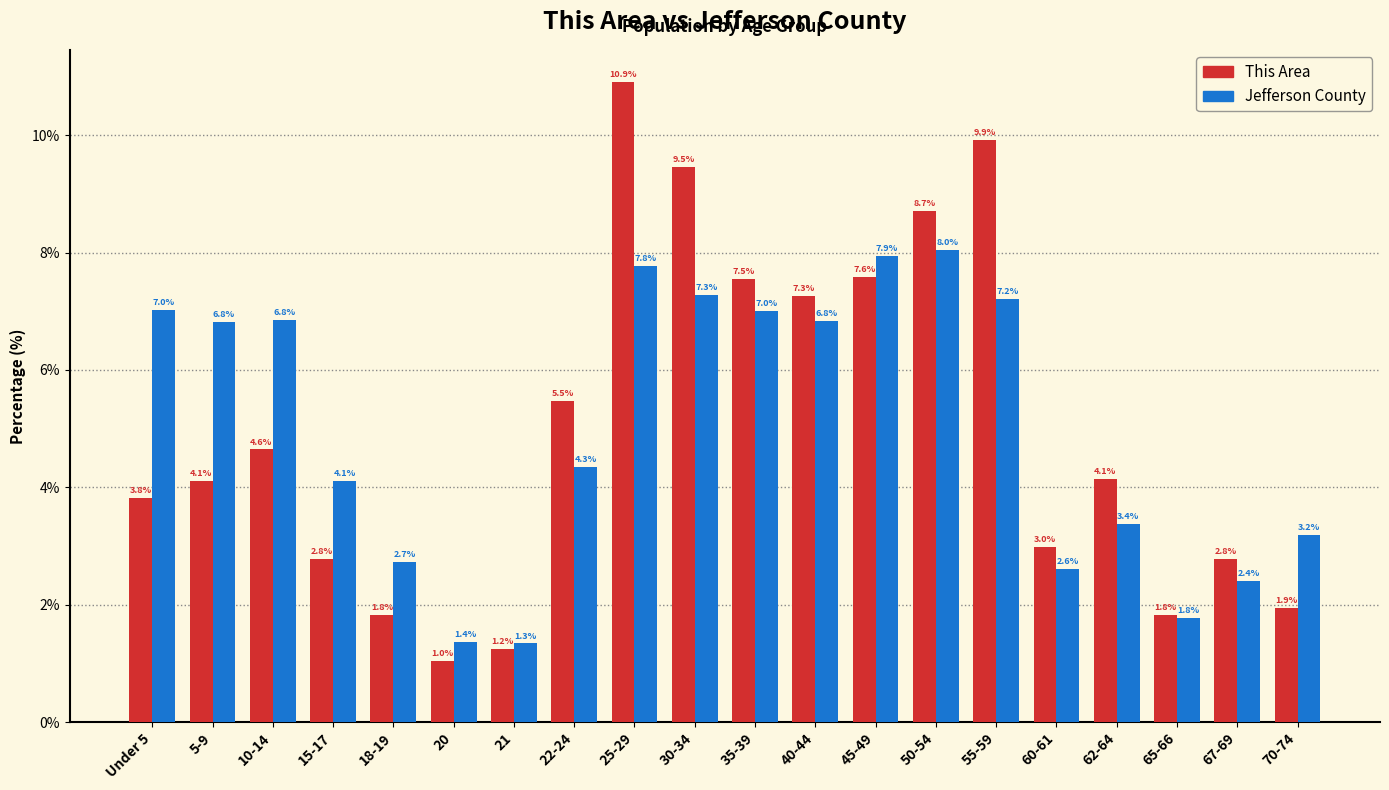

Reading right to left, what are all the values shown in this chart?

This Area: 70-74=1.9	67-69=2.8	65-66=1.8	62-64=4.1	60-61=3.0	55-59=9.9	50-54=8.7	45-49=7.6	40-44=7.3	35-39=7.5	30-34=9.5	25-29=10.9	22-24=5.5	21=1.2	20=1.0	18-19=1.8	15-17=2.8	10-14=4.6	5-9=4.1	Under 5=3.8
Jefferson County: 70-74=3.2	67-69=2.4	65-66=1.8	62-64=3.4	60-61=2.6	55-59=7.2	50-54=8.0	45-49=7.9	40-44=6.8	35-39=7.0	30-34=7.3	25-29=7.8	22-24=4.3	21=1.3	20=1.4	18-19=2.7	15-17=4.1	10-14=6.8	5-9=6.8	Under 5=7.0